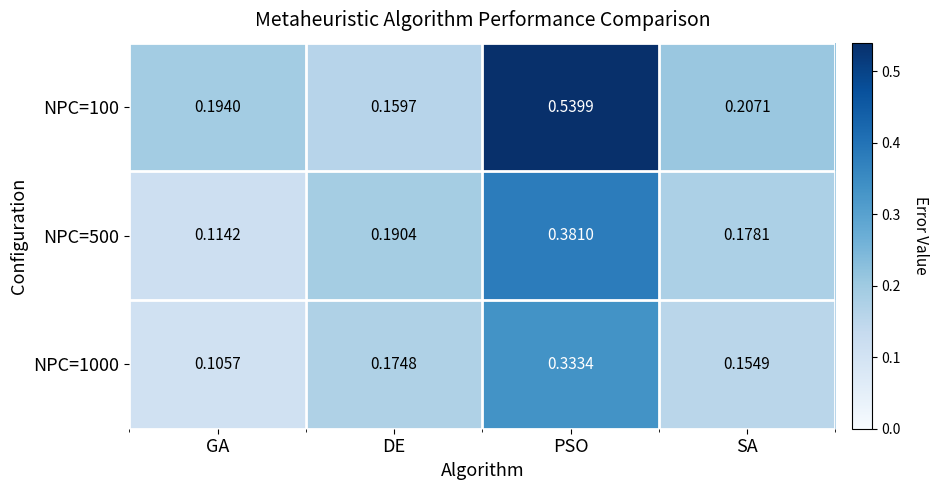

Is the value of NPC=1000 at SA greater than the value of NPC=100 at SA?

No